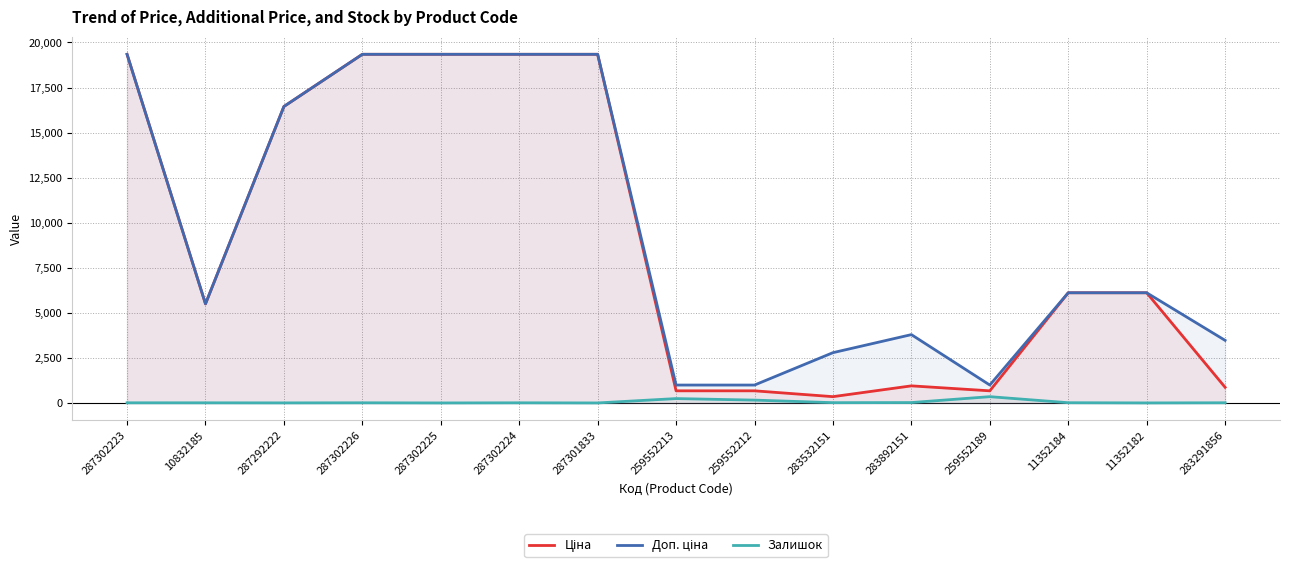

Which series has the largest total across all categories?

Доп. ціна